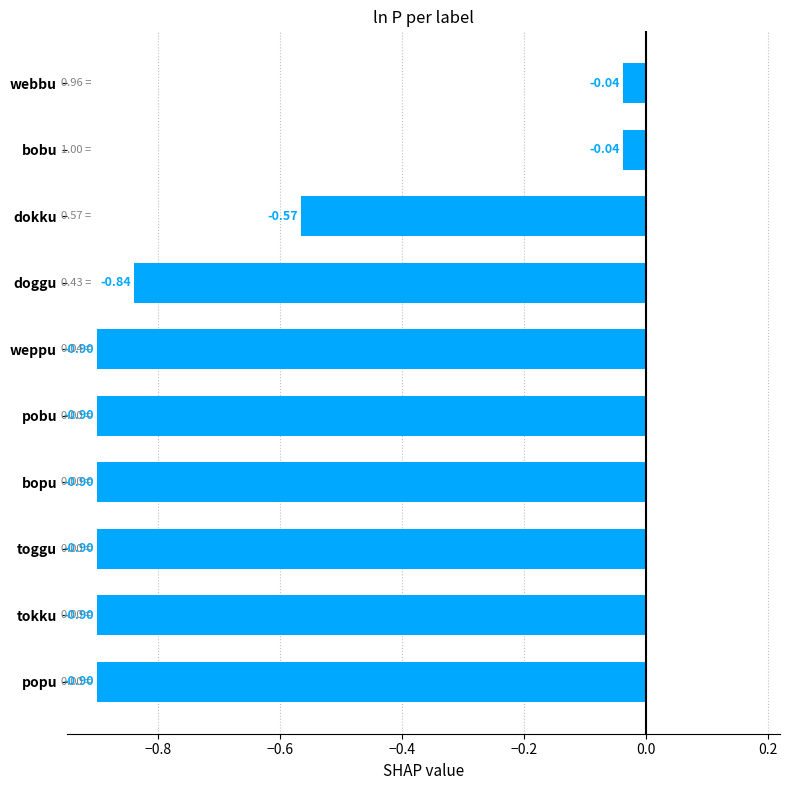

What is the sum of all values?

-6.9